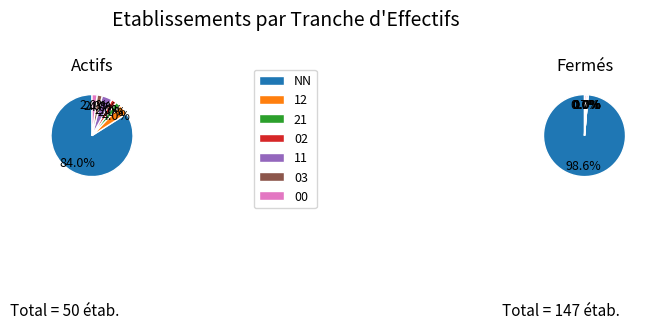

What is the largest slice in the pie chart?

NN